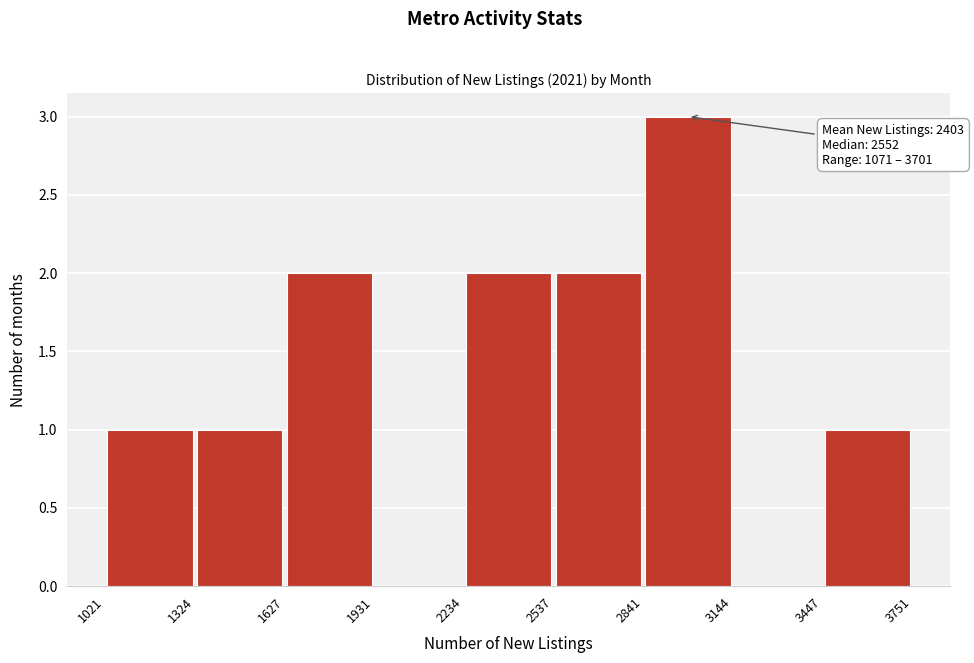

Which range on the x-axis has the tallest bar?

2841 to 3144